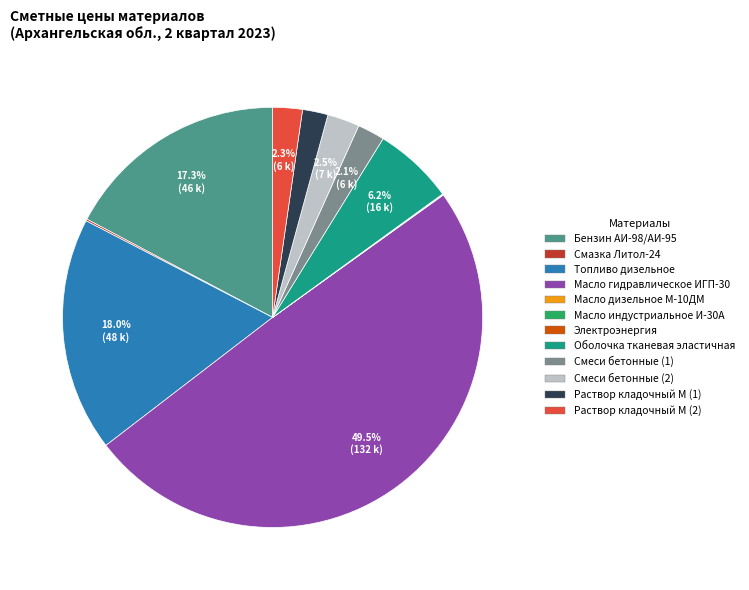

Which category has the biggest portion of the pie?

Масло гидравлическое ИГП-30